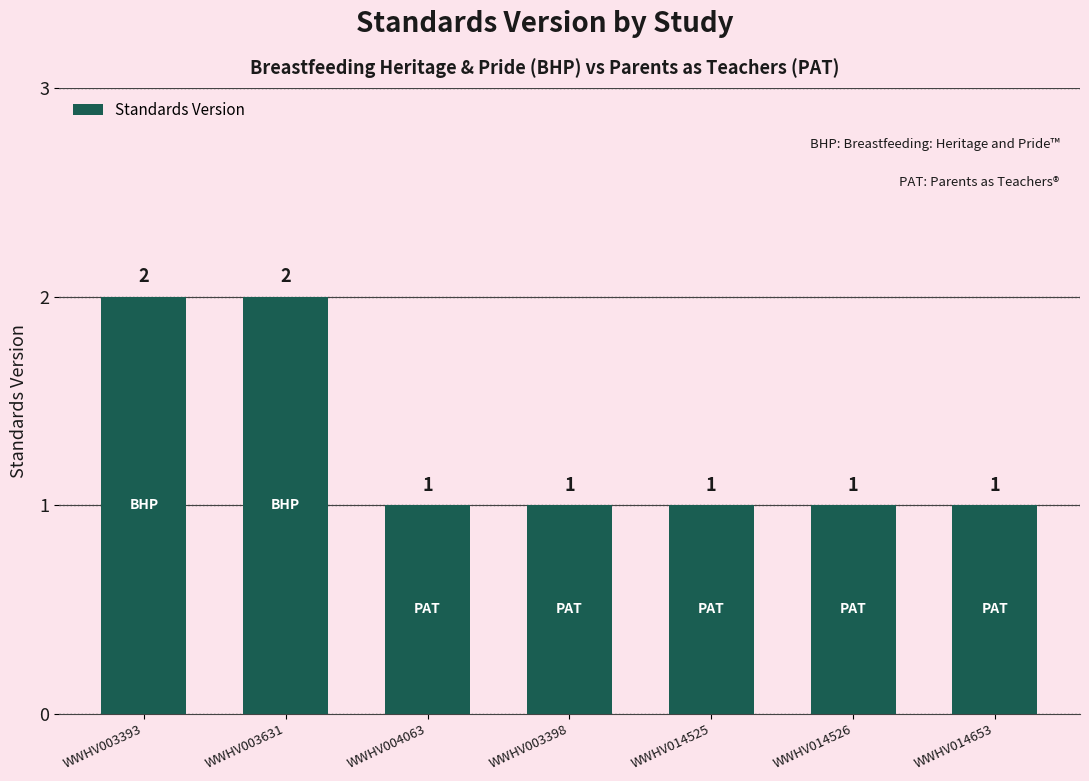

Does the chart contain stacked bars?

No